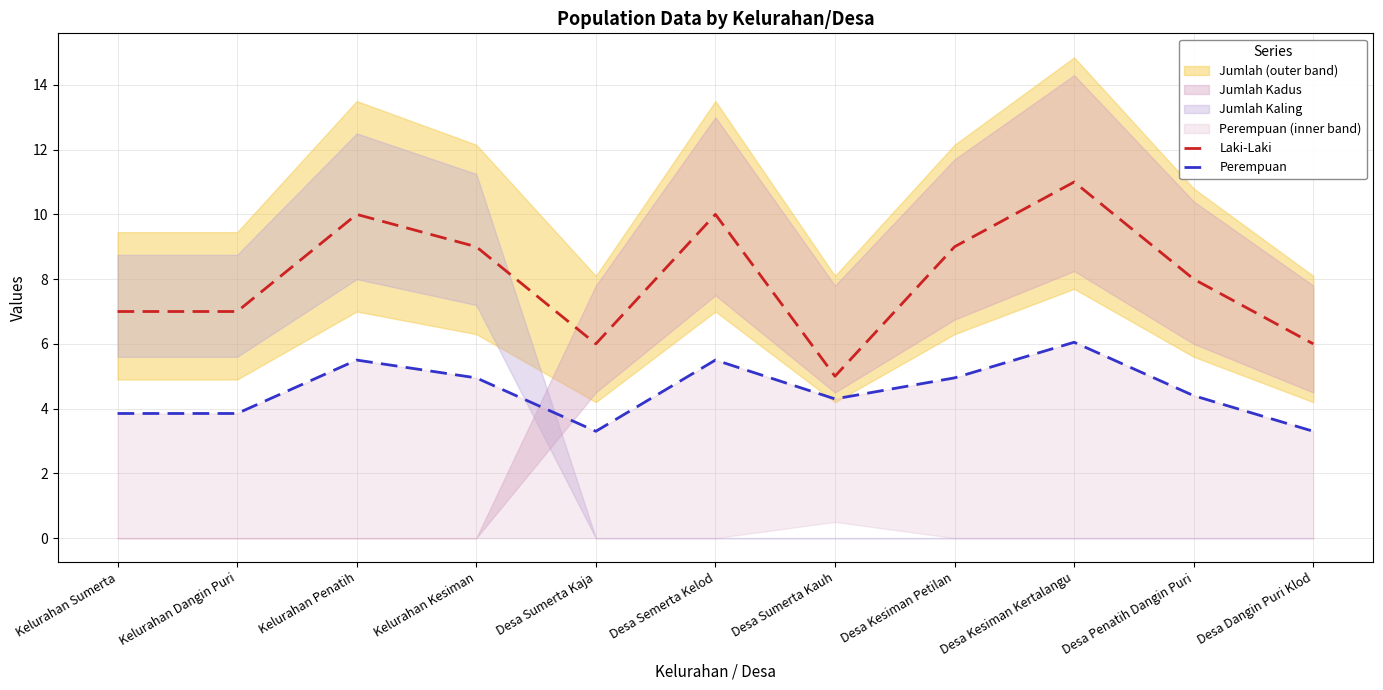

Which category has the highest value across all series?

Desa Kesiman Kertalangu